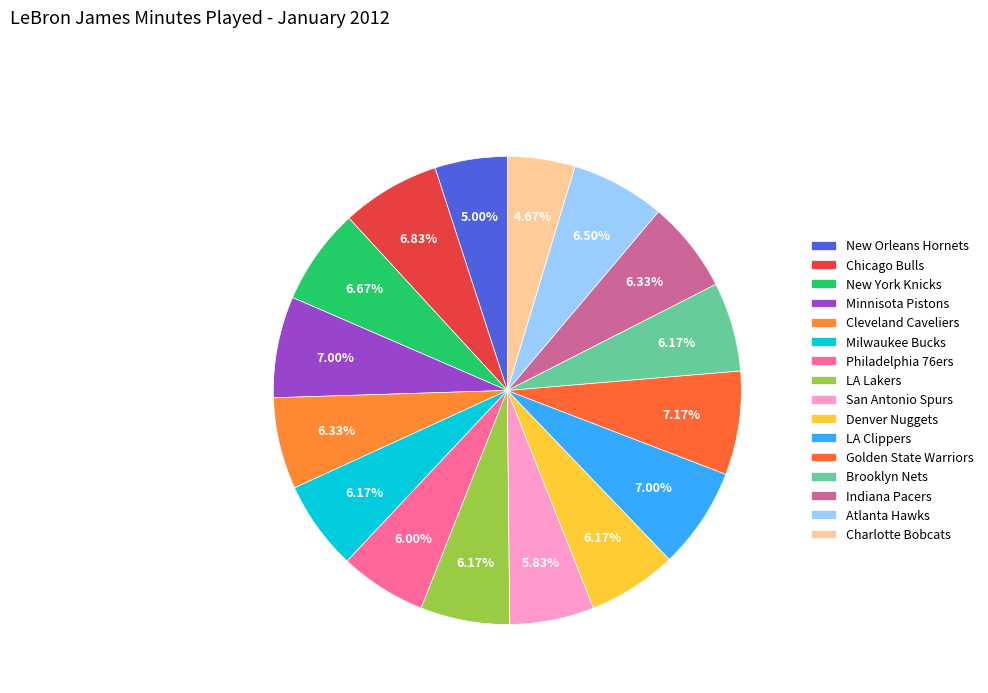

How many segments does this pie chart have?

16